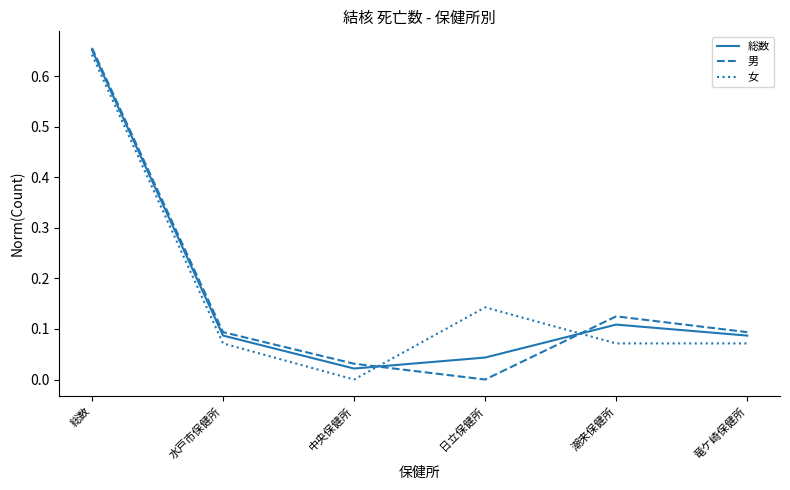

What is the average value of the 男 series?

0.2